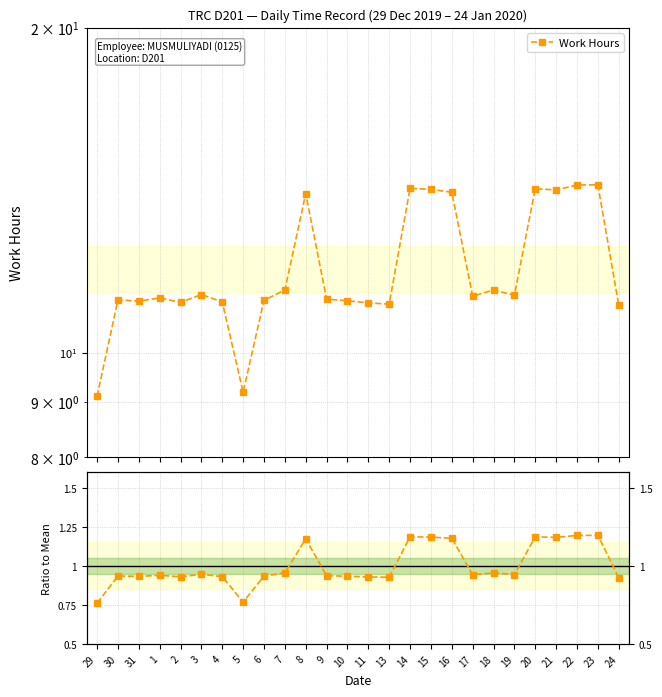

Reading left to right, extract all data points from this chart.

Work Hours: 29=9.1	30=11.2	31=11.2	1=11.2	2=11.1	3=11.3	4=11.1	5=9.2	6=11.2	7=11.4	8=14.0	9=11.2	10=11.2	11=11.1	13=11.1	14=14.2	15=14.2	16=14.1	17=11.3	18=11.4	19=11.3	20=14.2	21=14.2	22=14.3	23=14.3	24=11.1
Ratio to Mean: 29=0.8	30=0.9	31=0.9	1=0.9	2=0.9	3=0.9	4=0.9	5=0.8	6=0.9	7=1.0	8=1.2	9=0.9	10=0.9	11=0.9	13=0.9	14=1.2	15=1.2	16=1.2	17=0.9	18=1.0	19=0.9	20=1.2	21=1.2	22=1.2	23=1.2	24=0.9